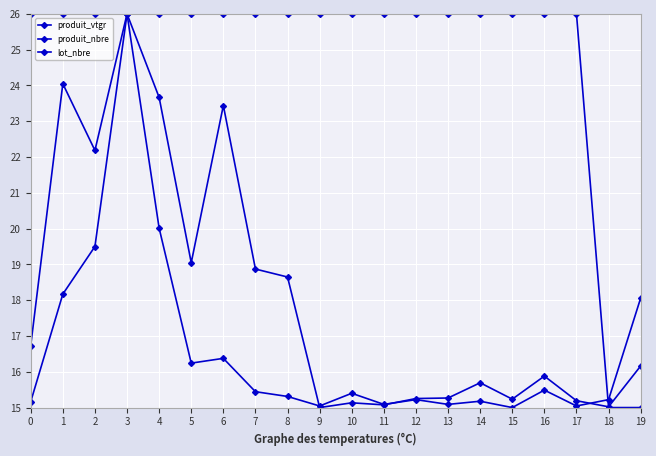

How many series are shown in this chart?

3